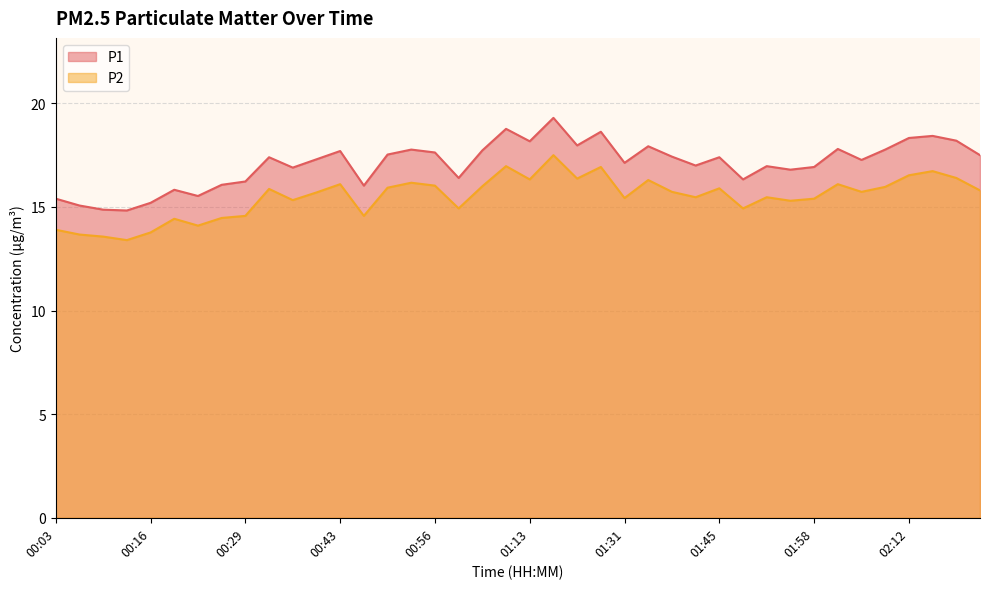

Does the chart have visible grid lines?

Yes